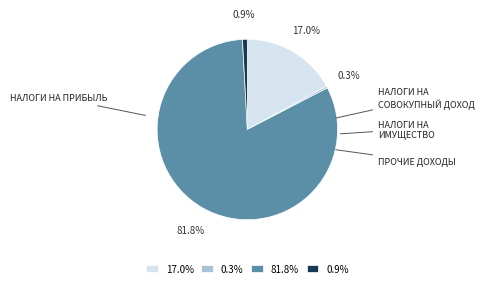

Does any single category account for the majority?

Yes